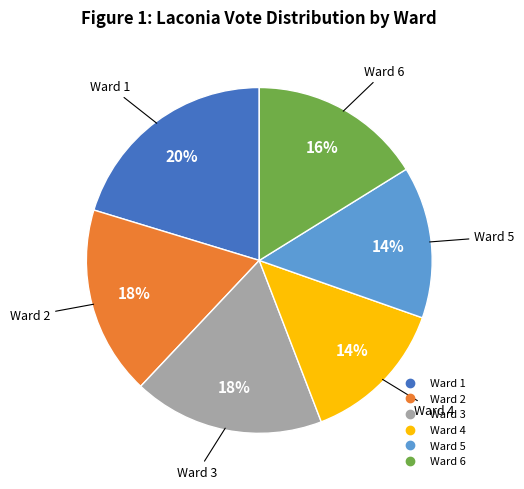

Combined, do Ward 2 and Ward 5 account for over 50%?

No